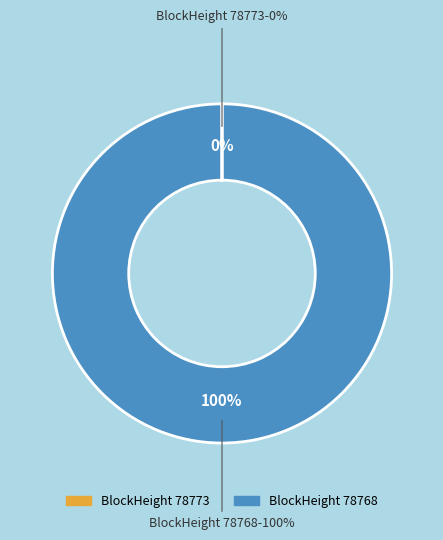

To the nearest percent, what portion does 78768 represent?

100%